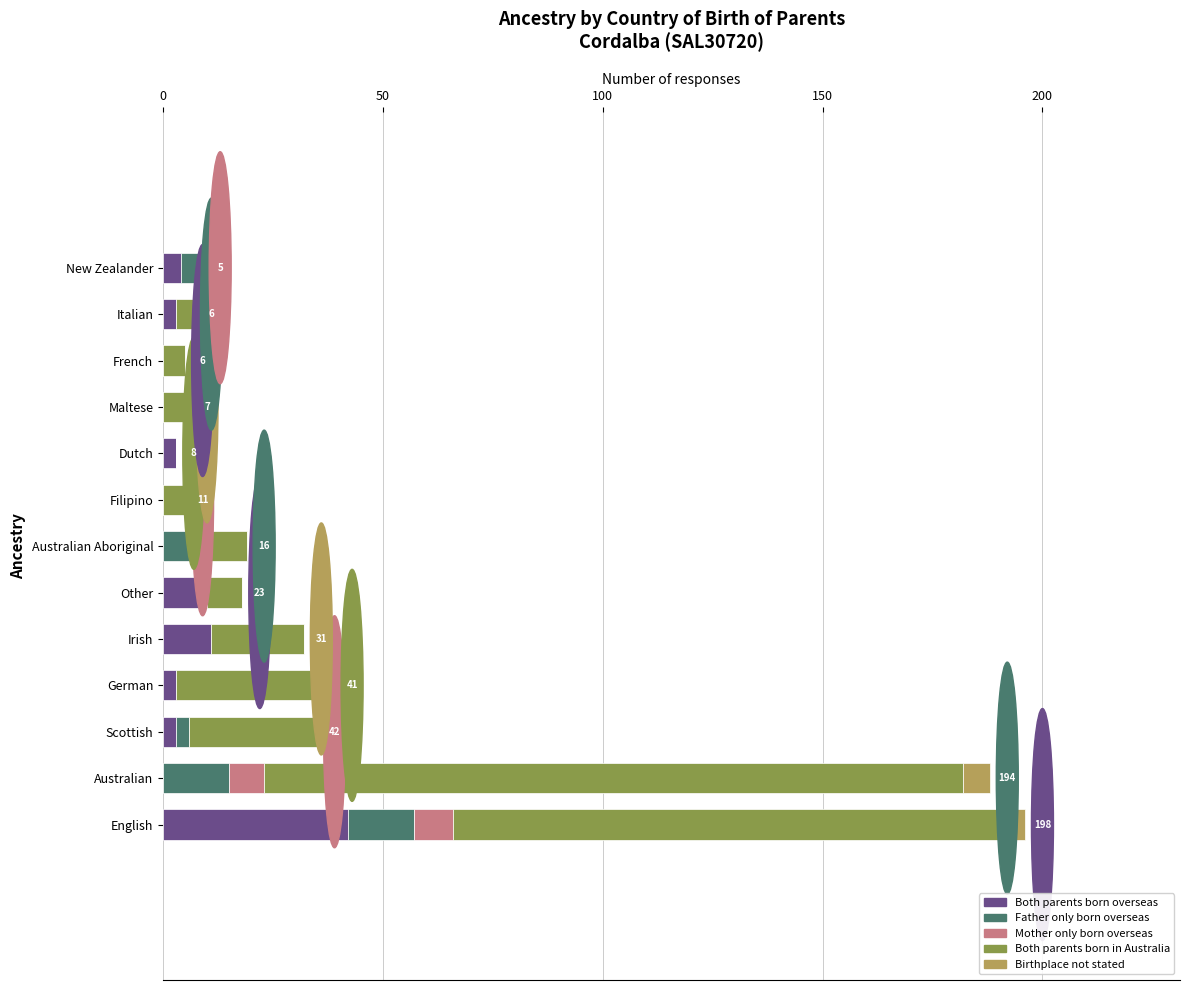

What is the total value across all series at French?

5